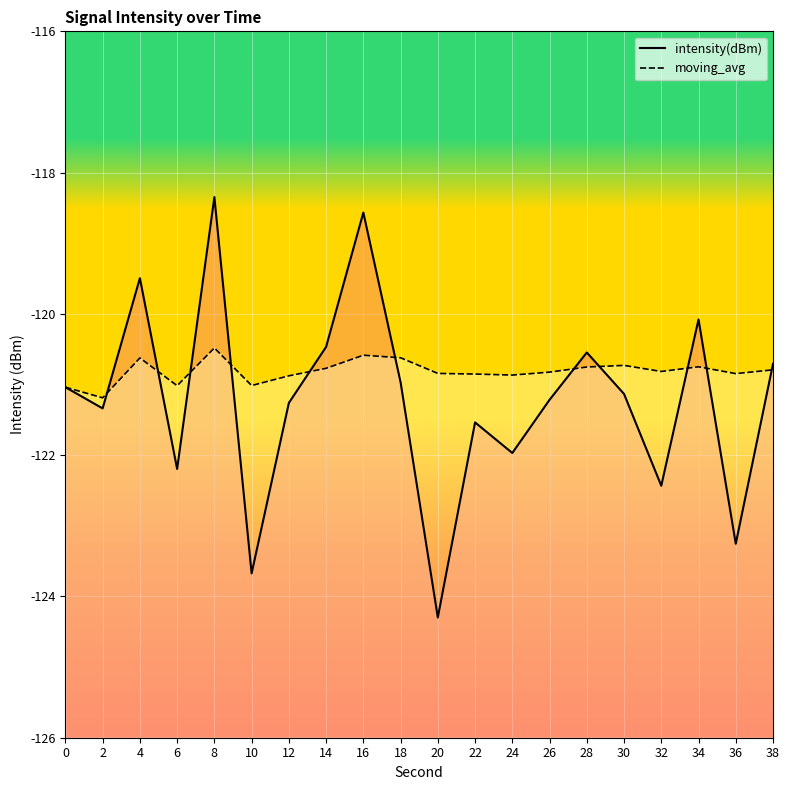

True or false: moving_avg and intensity(dBm) cross at least once.

True